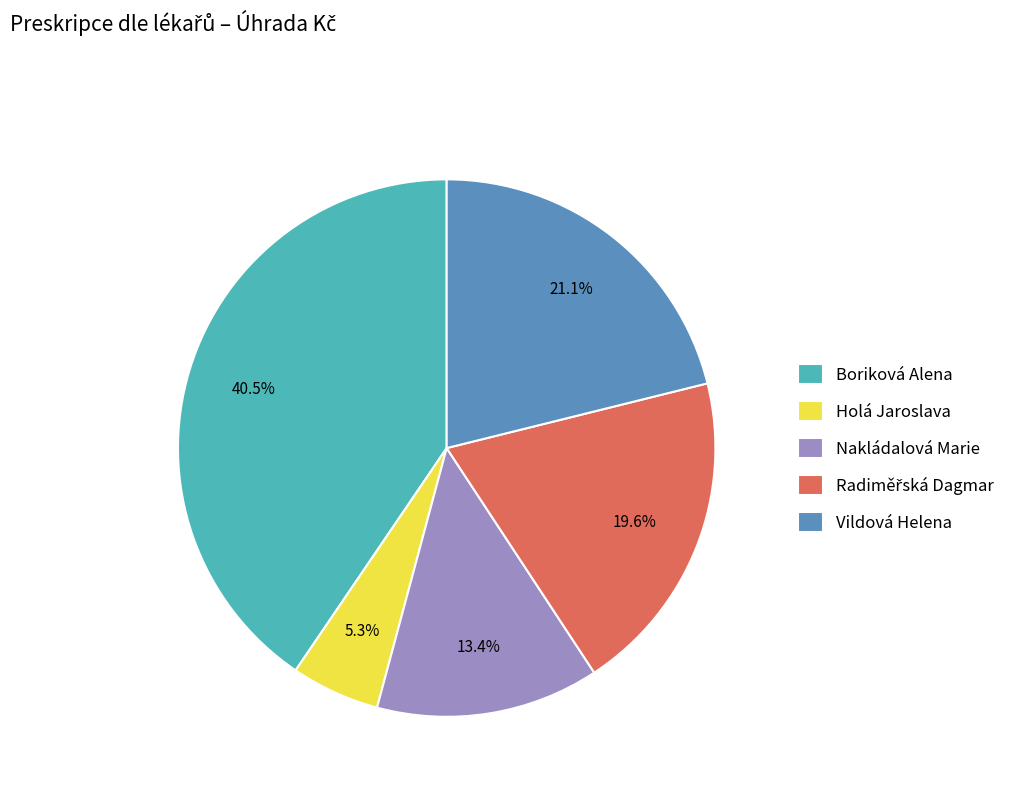

What portion of the pie excludes Nakládalová Marie?

86.6%